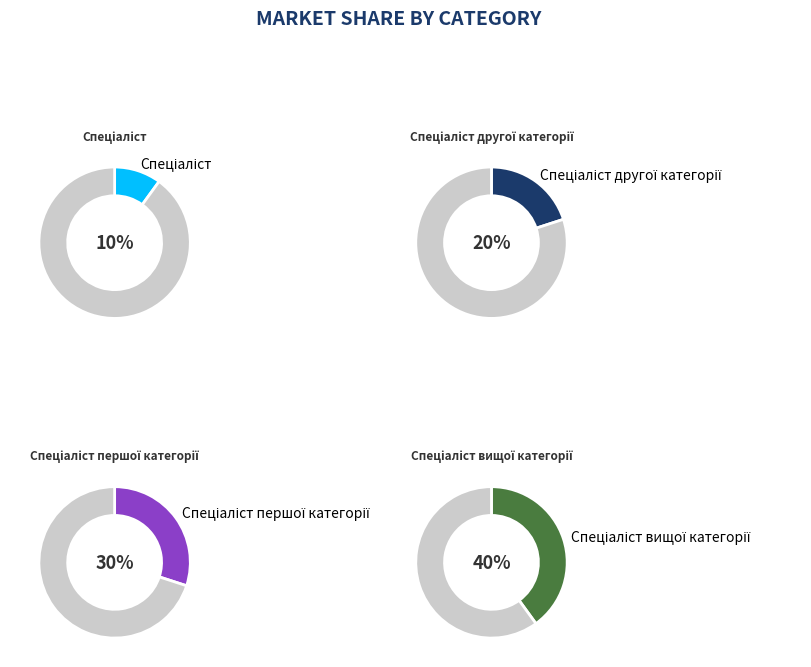

Rank the categories by value from highest to lowest.

Спеціаліст вищої категорії, Спеціаліст першої категорії, Спеціаліст другої категорії, Спеціаліст